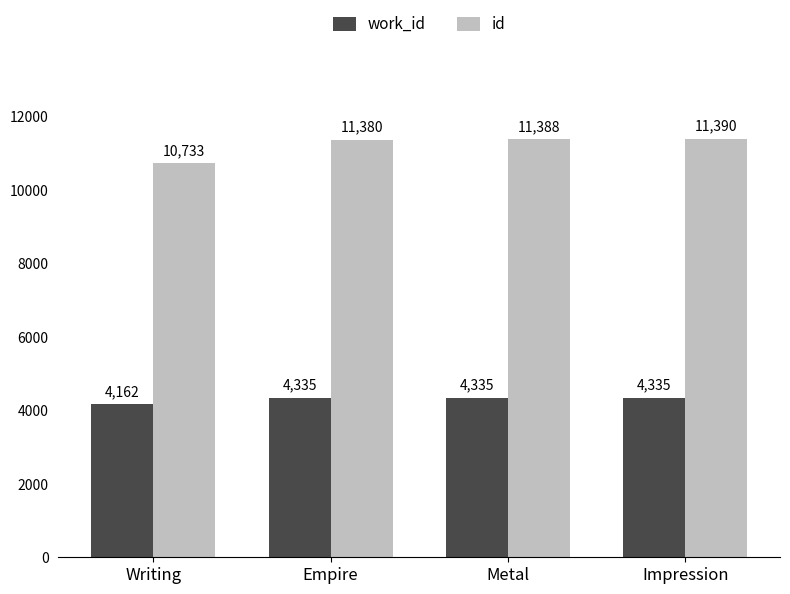

What position from the right is Impression?

1